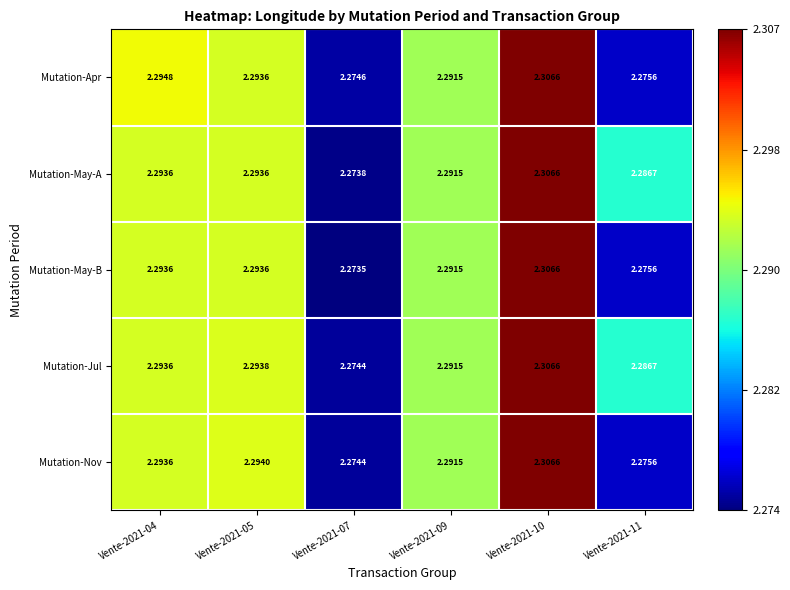

Which series has the widest spread of values?

Mutation-May-B